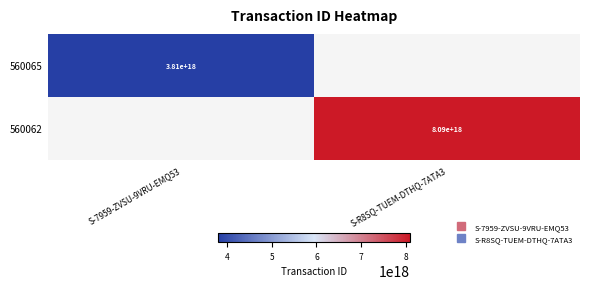

What is the approximate value of 560065 at S-7959-ZVSU-9VRU-EMQ53?

3811950585785162752.0